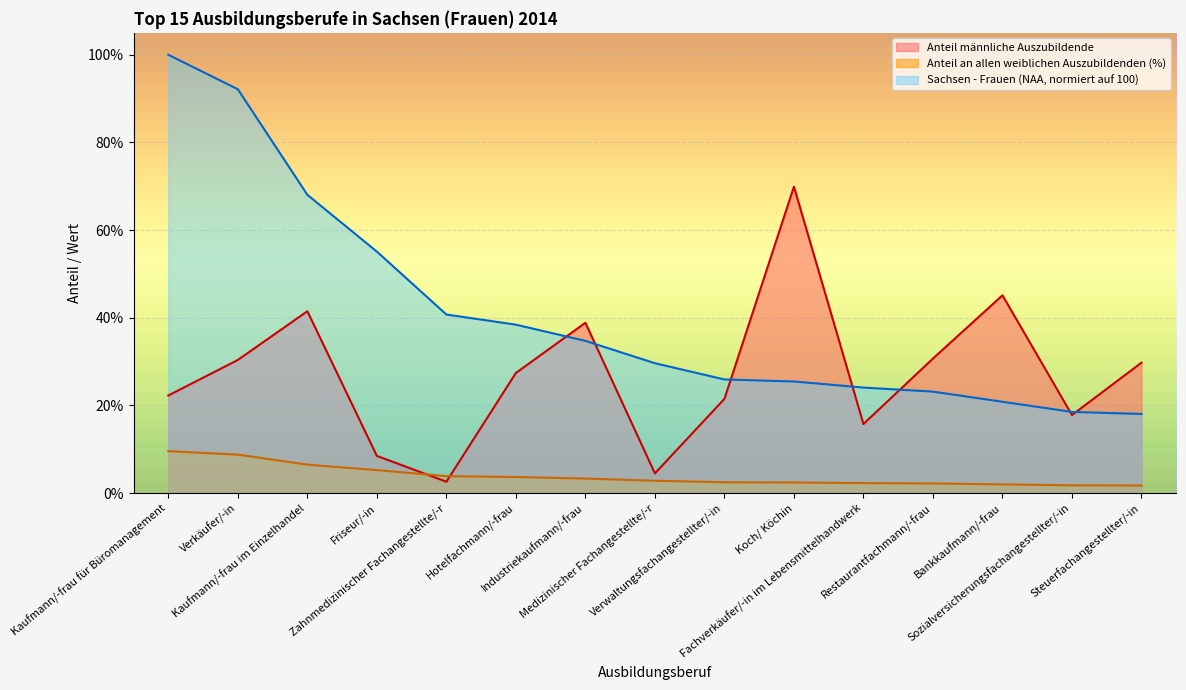

At which label does Sachsen - Frauen (NAA) reach its minimum?

Steuerfachangestellter/-in